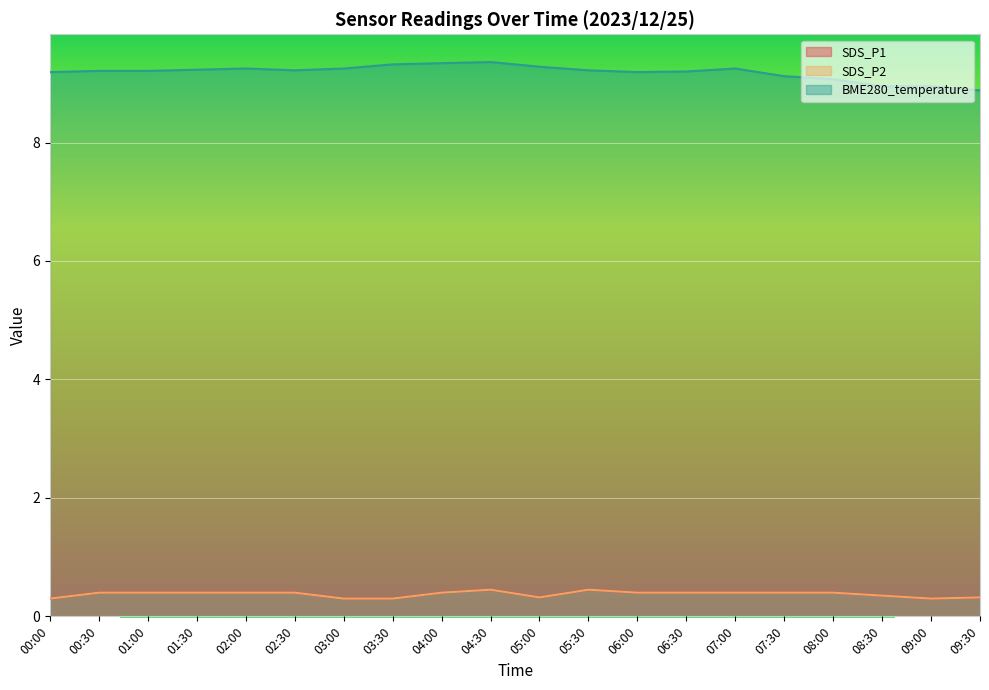

At which category does the chart reach its peak across all series?

04:30